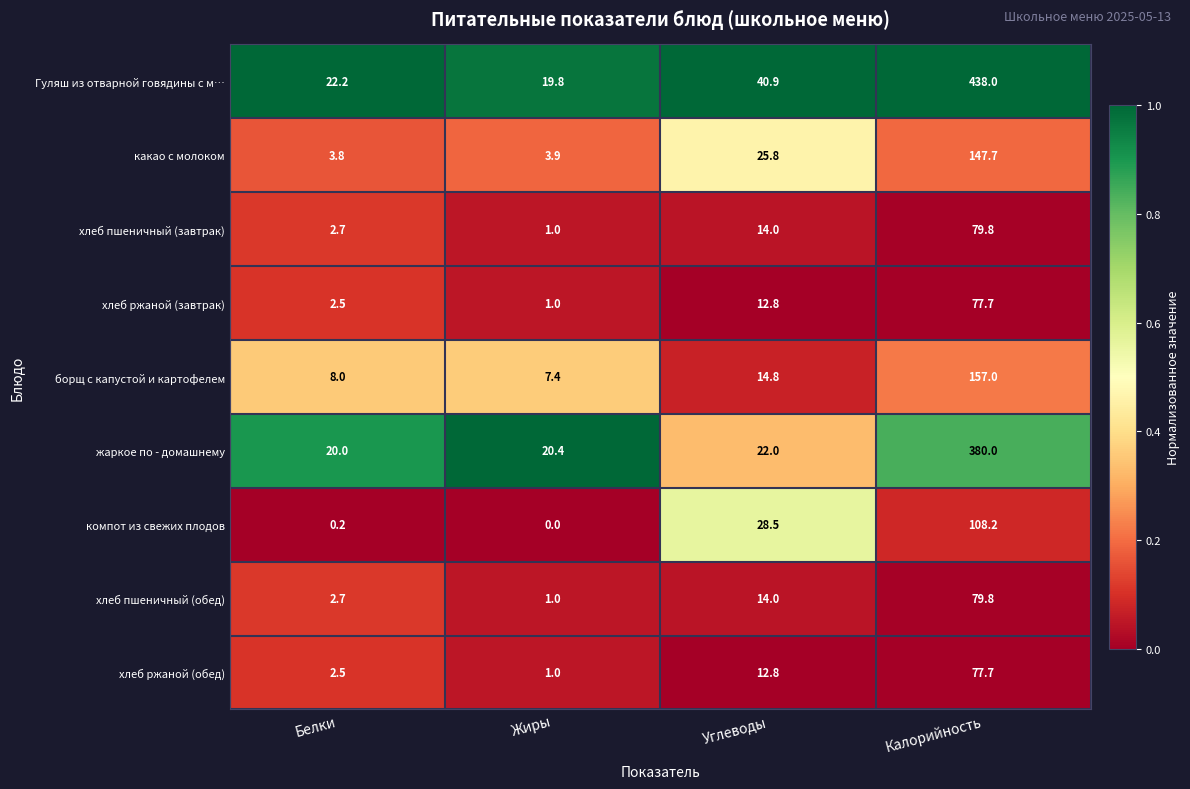

True or false: Гуляш из отварной говядины с м… has a value of 438.0 at Калорийность.

True